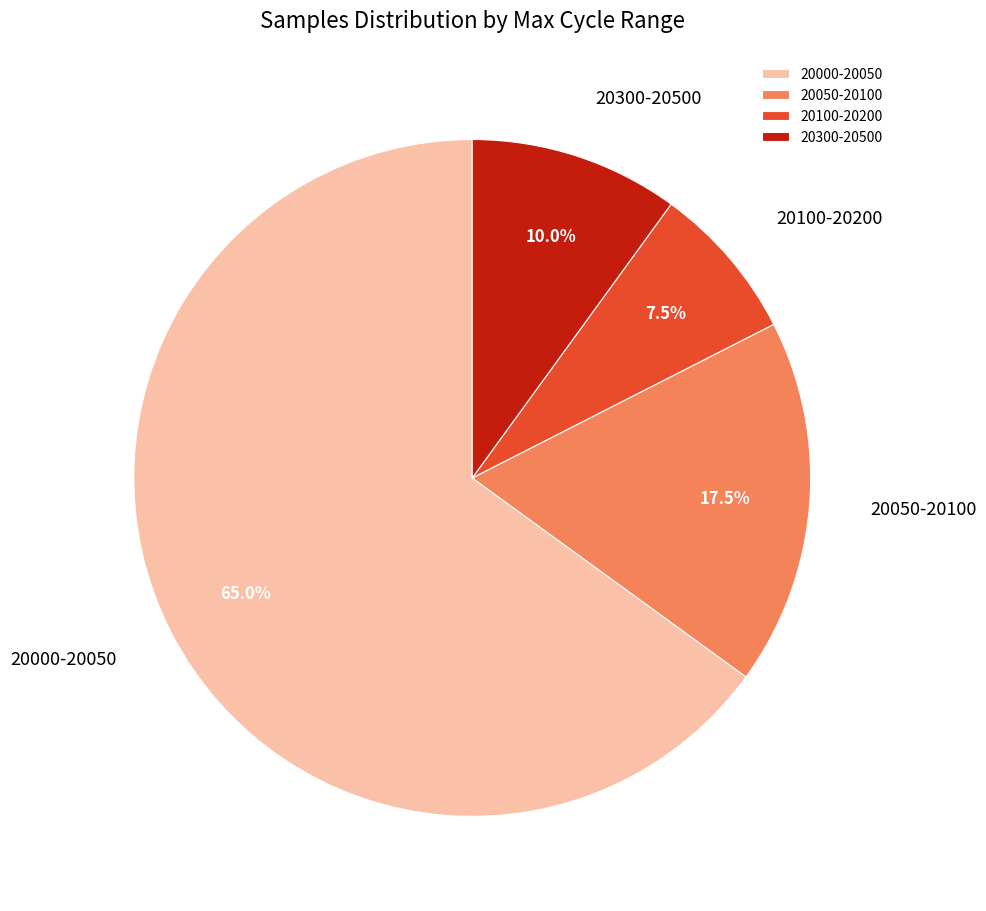

Is 20300-20500 the majority of the pie?

No